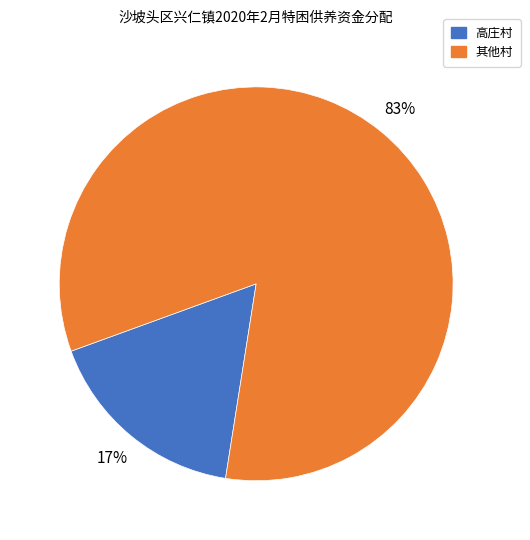

Does any single category account for the majority?

Yes